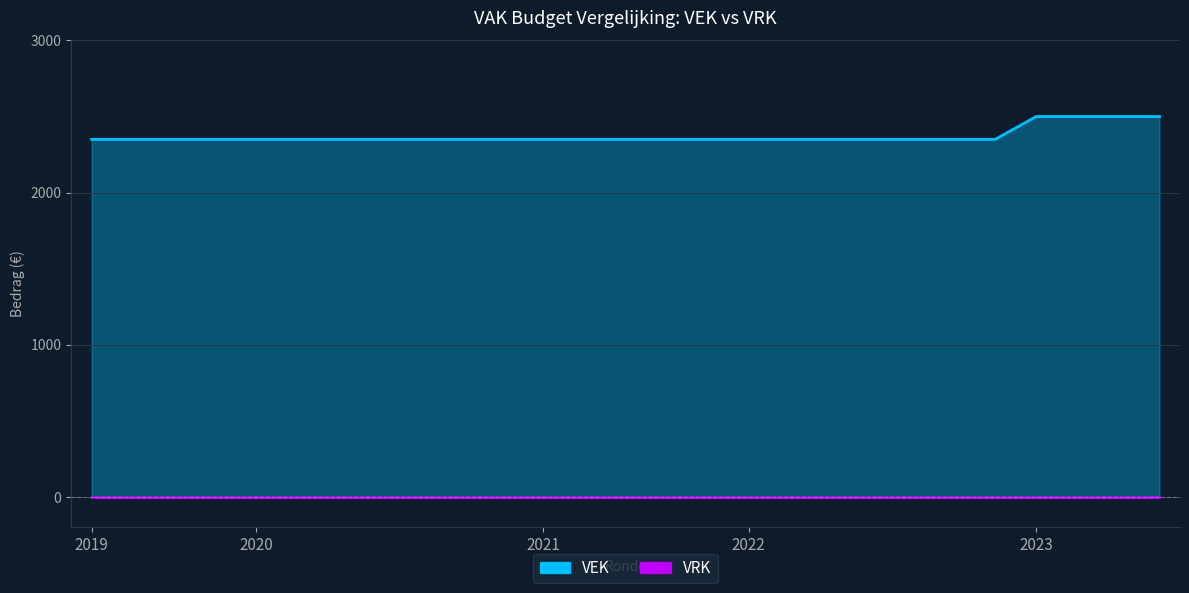

What is the change in value from 2021 1ste aanpassing - goedgekeurd to 2023 Opmaak - goedgekeurd?

+150